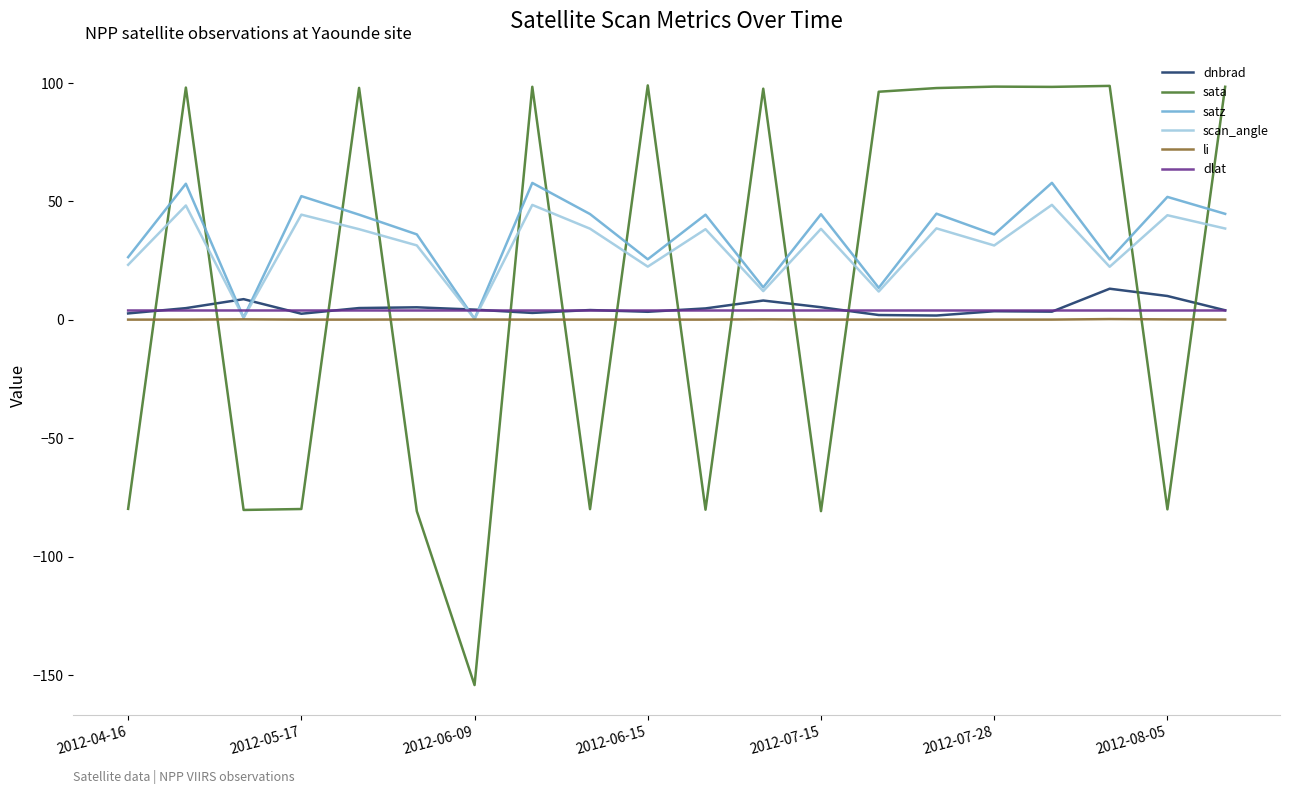

What is the maximum value shown in the chart?

98.8